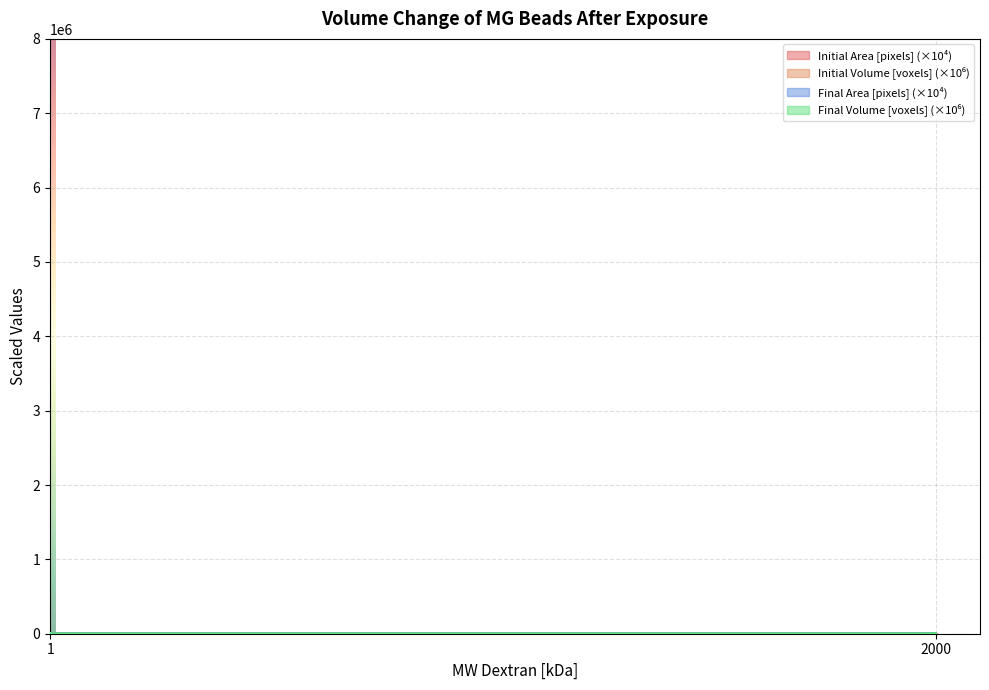

Which series has the largest total across all categories?

Initial Volume [voxels]